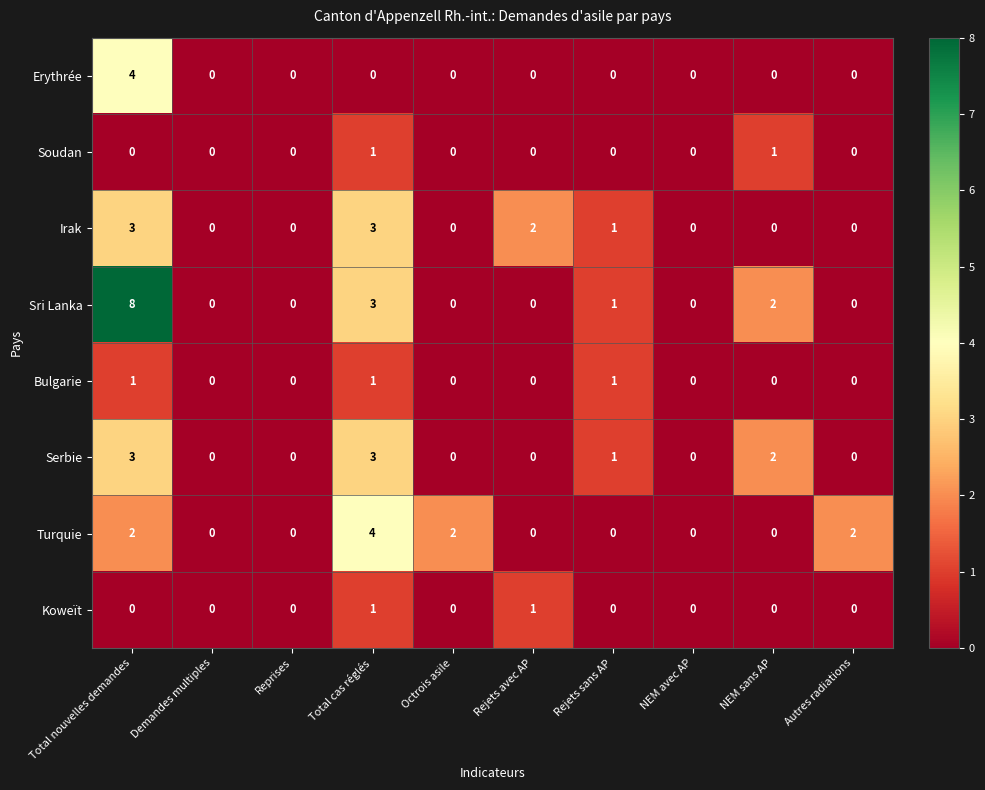

What is the sum of all Erythrée values?

4